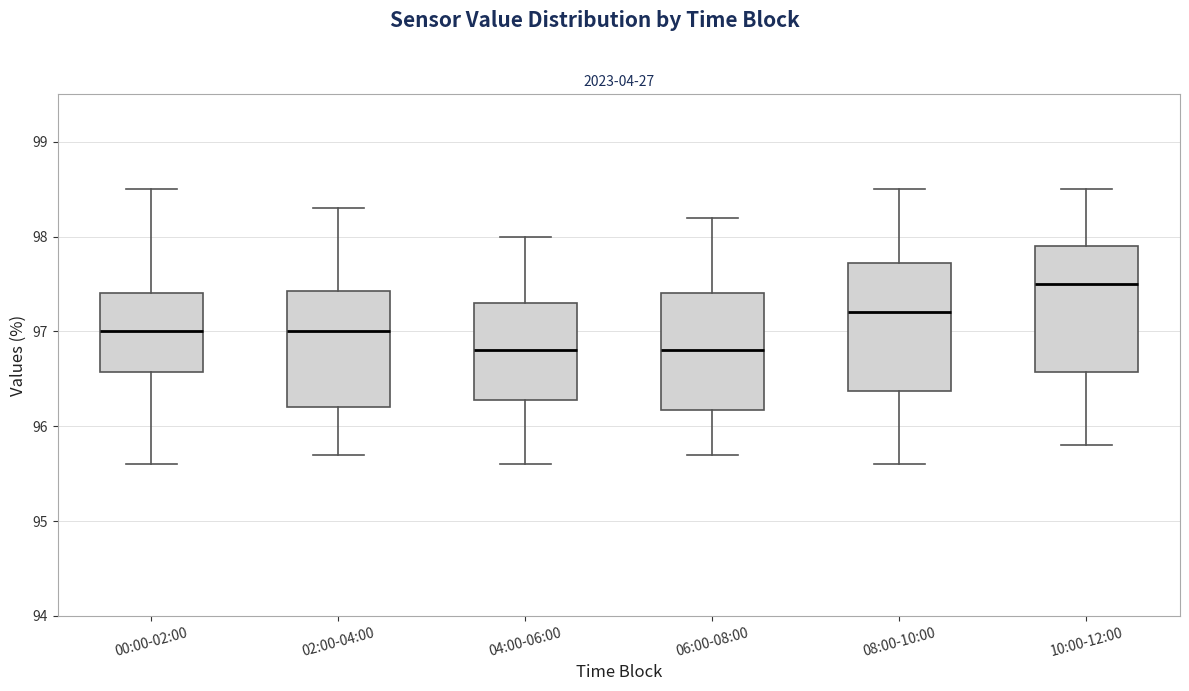

Reading left to right, transcribe this box plot: for each box, give where its median line is, the range the box spans, and where its two whiskers end, as read against the y-axis. The values are not printed on the chart, so give them approximately, as read against the axis.

00:00-02:00: median 97.0, box 96.6 to 97.4, whiskers 95.6 to 98.5
02:00-04:00: median 97.0, box 96.2 to 97.4, whiskers 95.7 to 98.3
04:00-06:00: median 96.8, box 96.3 to 97.3, whiskers 95.6 to 98.0
06:00-08:00: median 96.8, box 96.2 to 97.4, whiskers 95.7 to 98.2
08:00-10:00: median 97.2, box 96.4 to 97.7, whiskers 95.6 to 98.5
10:00-12:00: median 97.5, box 96.6 to 97.9, whiskers 95.8 to 98.5